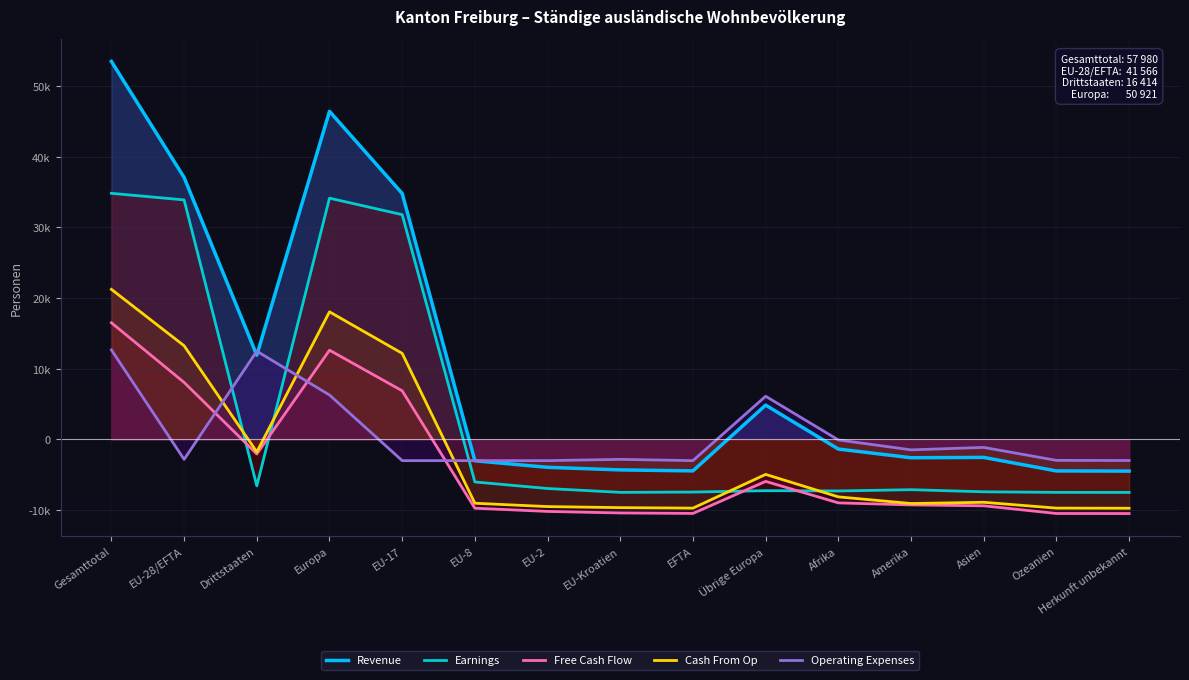

At Gesamttotal, list the series in order from smallest to largest.

Operating Expenses, Free Cash Flow, Cash From Op, Earnings, Revenue